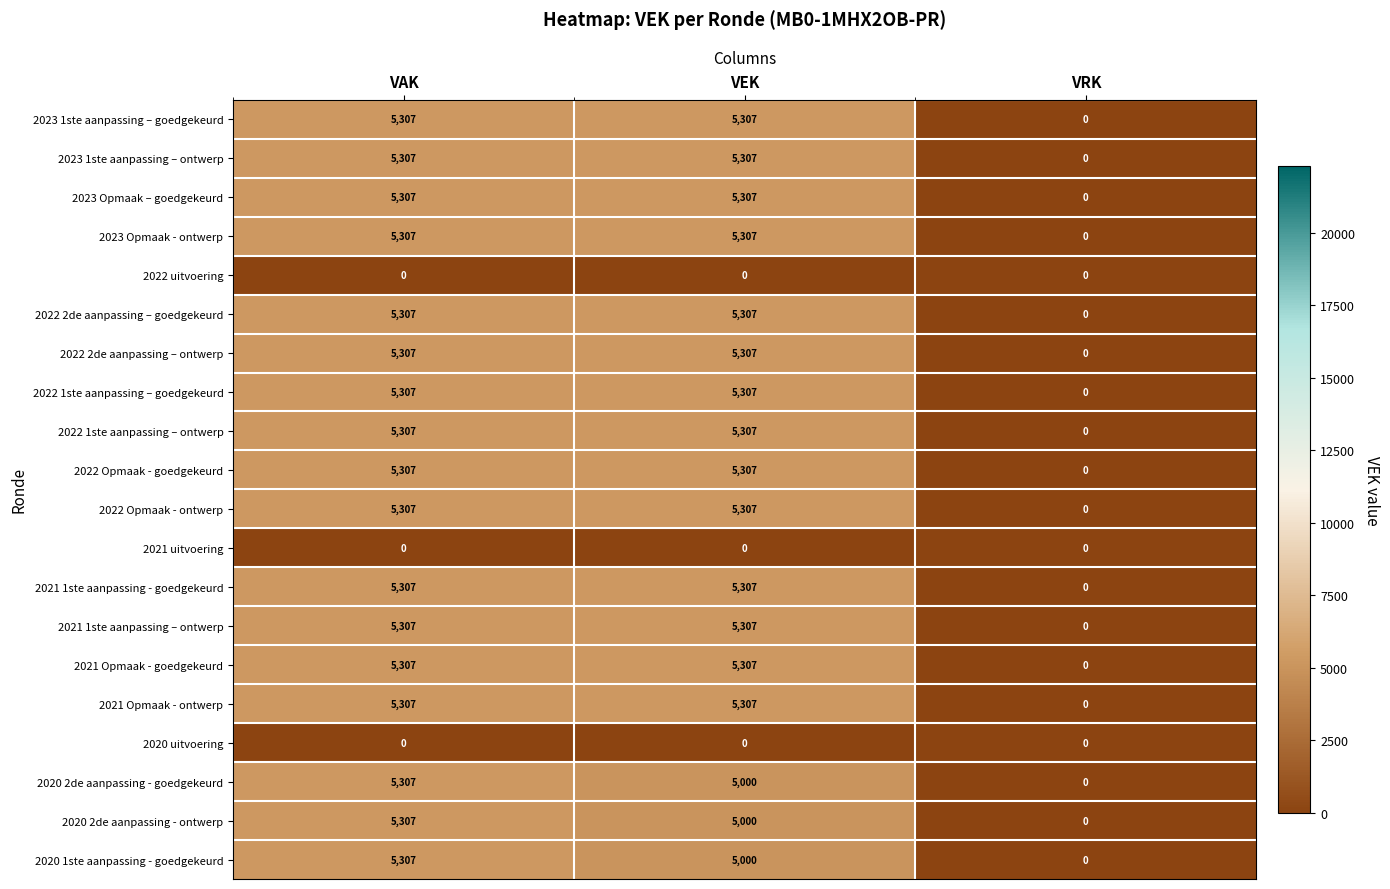

Is it true that 2020 2de aanpassing - goedgekeurd equals 5307 at VAK?

True